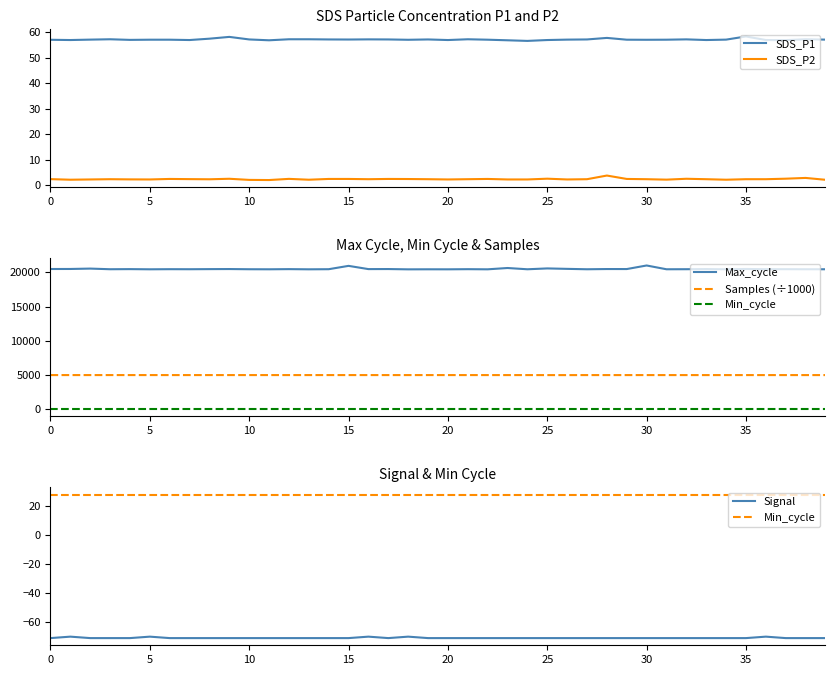

What is the label of the 1st point from the right?

39